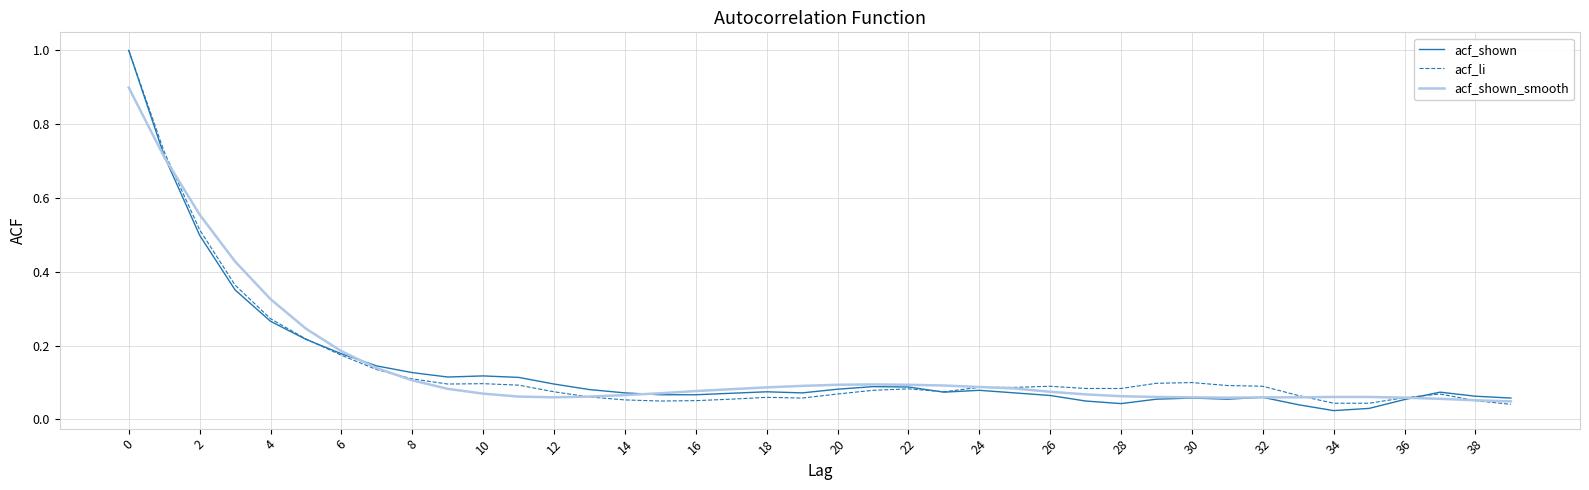

Count the number of data series in this chart.

3